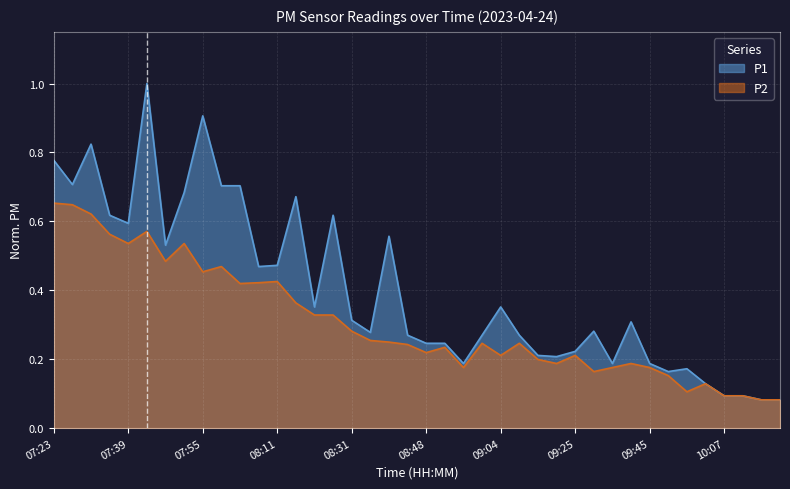

What is the minimum value for P2?

0.1